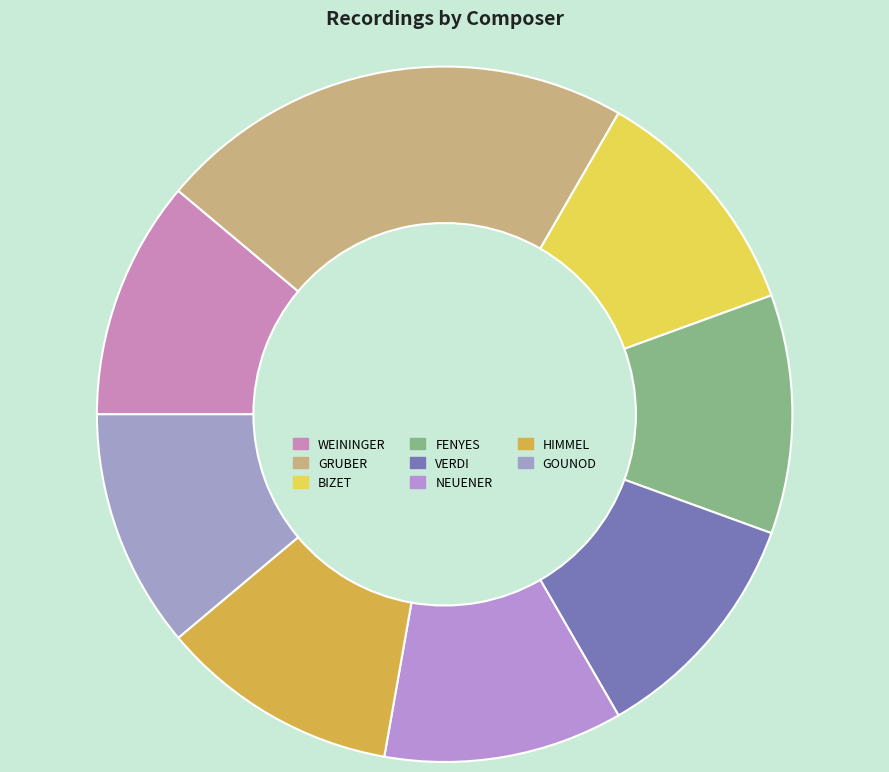

Does FENYES account for over 50% of the chart?

No